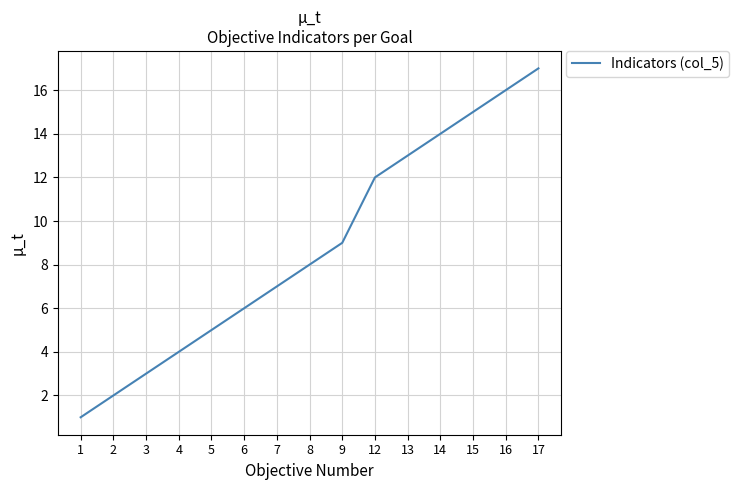

Approximately how many times larger is the value at 17 compared to 1?

17.0